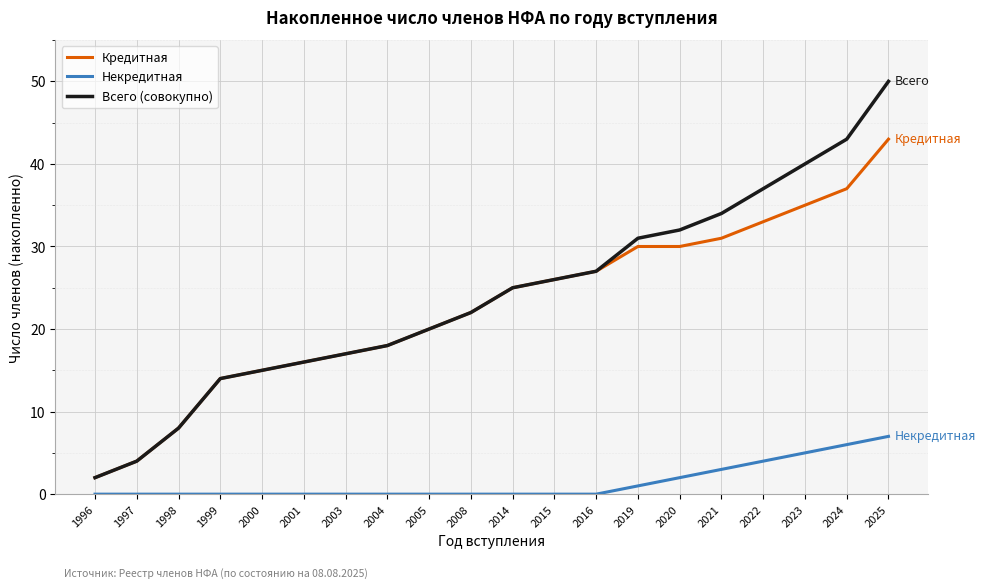

Where is Всего (совокупно) nearest to the value 26?

2015